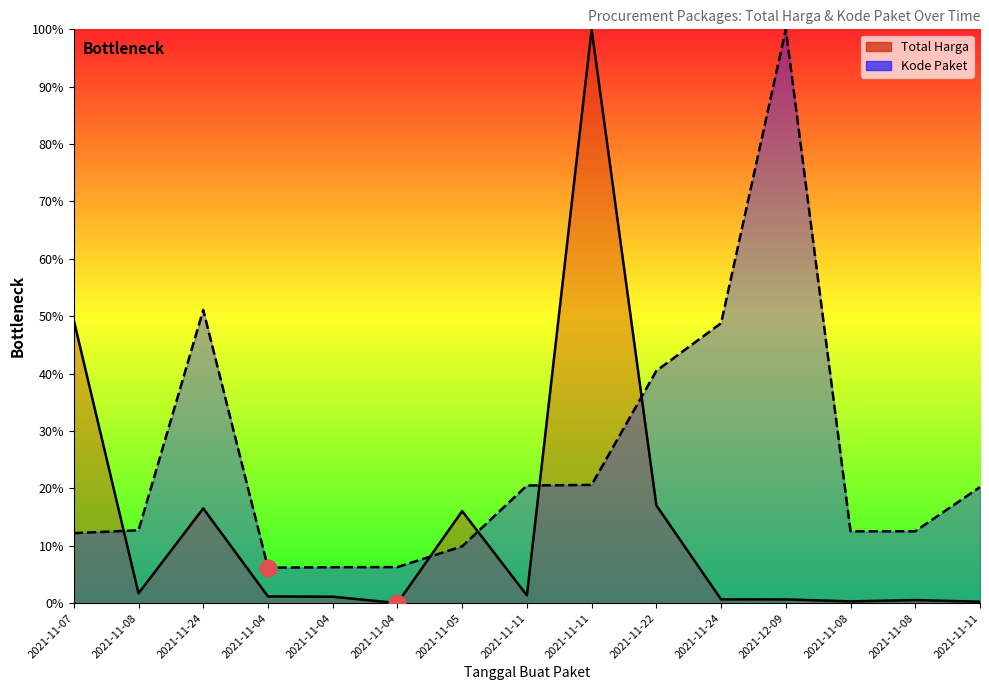

What is the label of the 8th point from the right?

2021-11-11